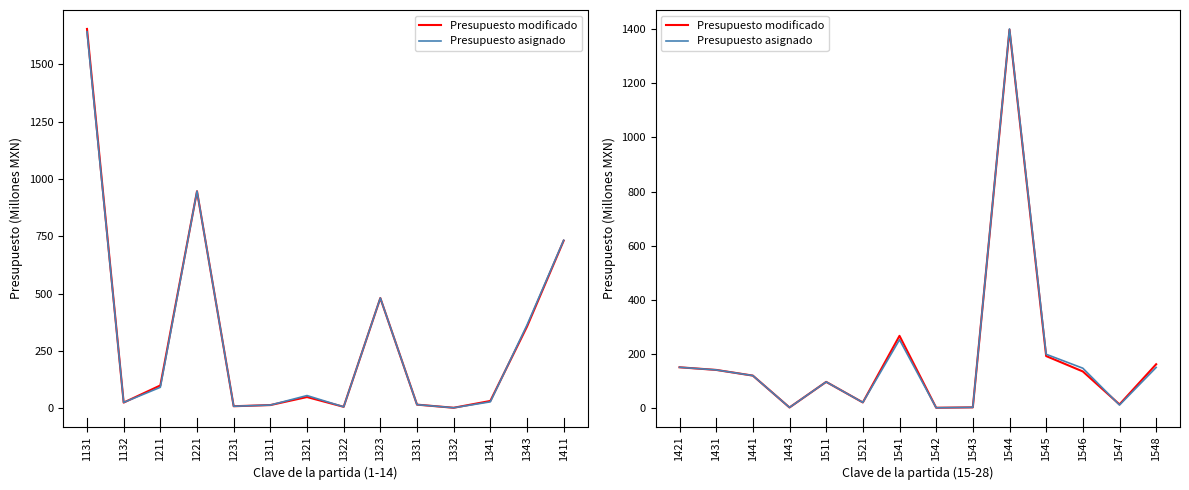

Which series has the largest total across all categories?

Presupuesto modificado